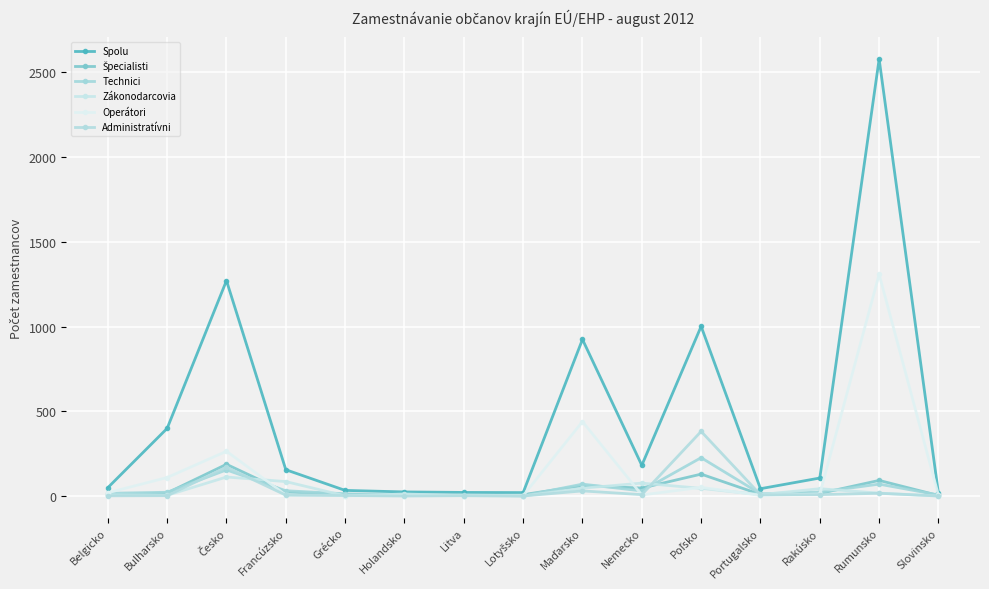

True or false: Administratívni and Spolu cross at least once.

False